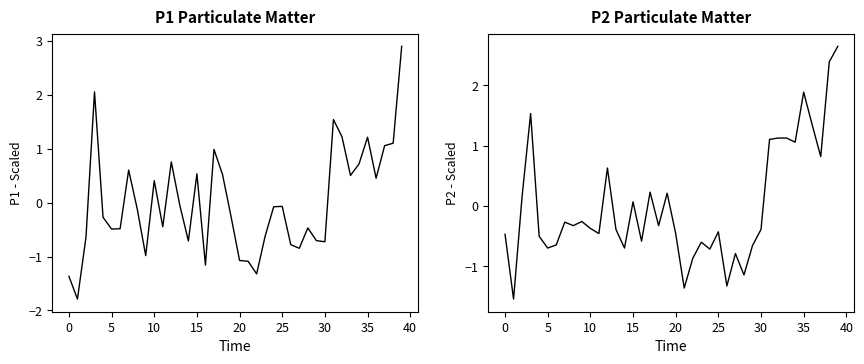

Which series has the largest total across all categories?

P2